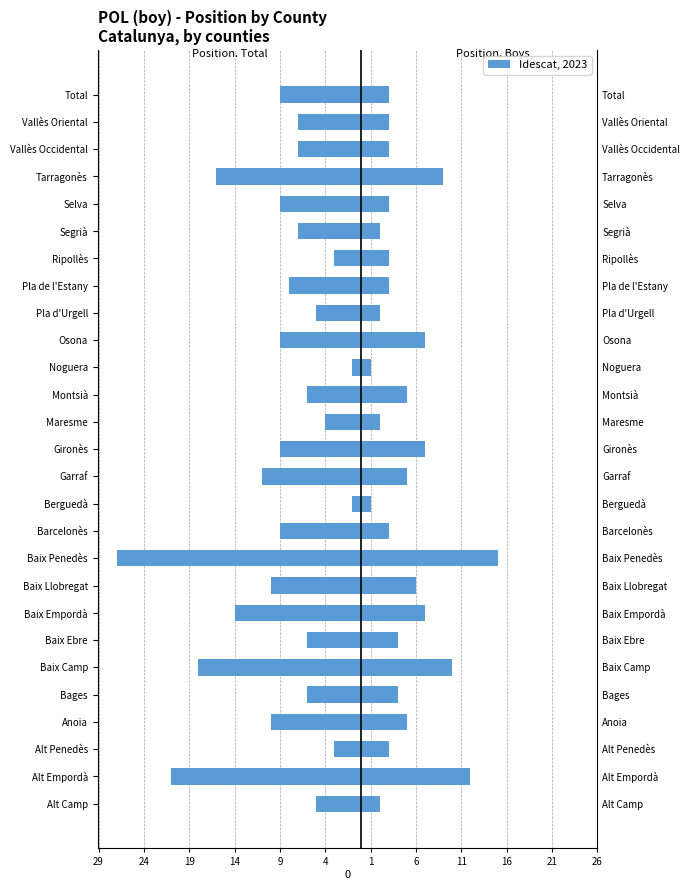

What is the spread (max minus min) of values at 14?

15